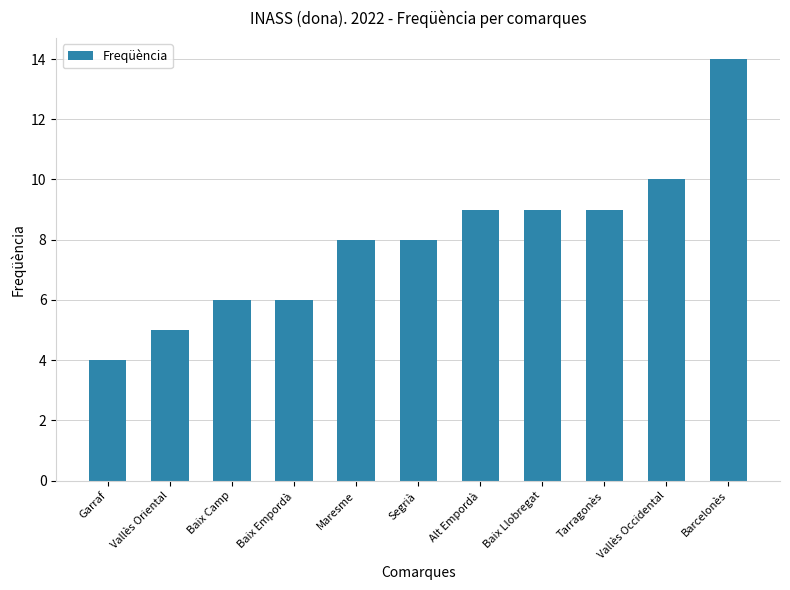

What value does the data have at Segrià?

8